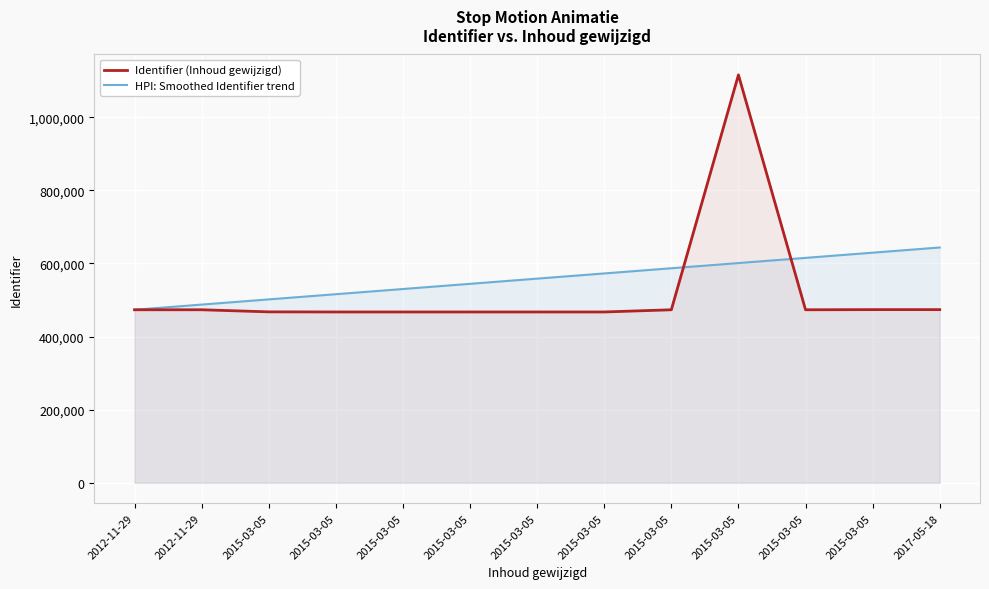

At which label does Identifier (Inhoud gewijzigd) reach its peak?

2015-03-05